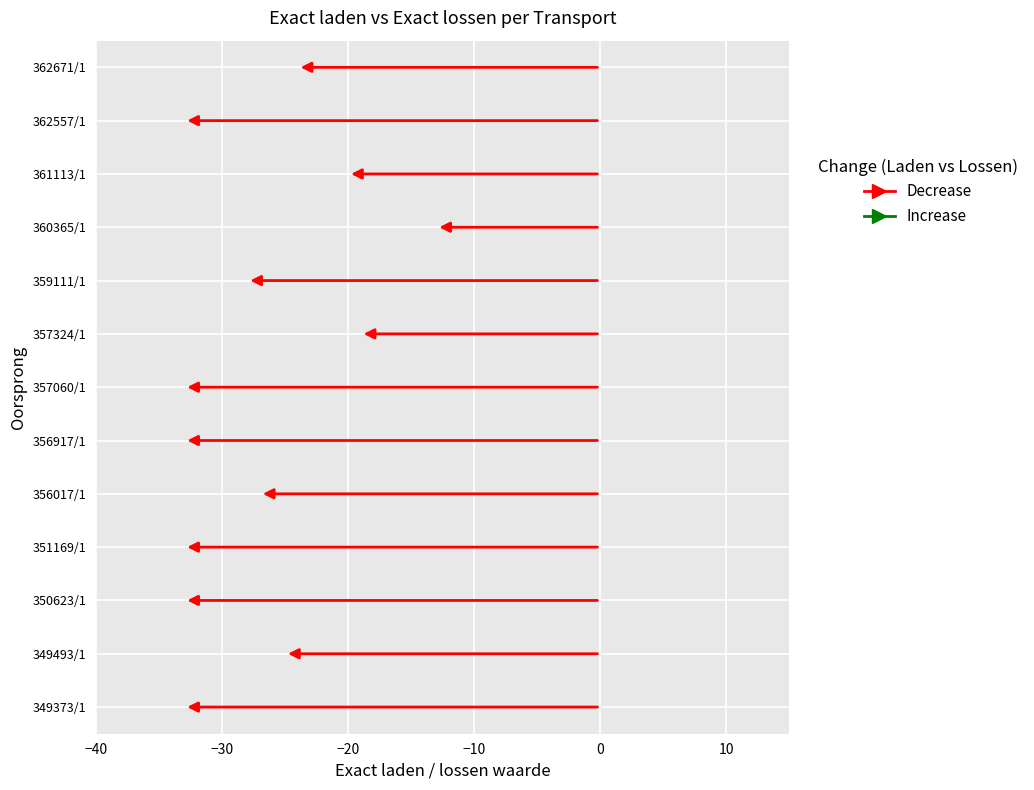

True or false: Exact laden and Exact lossen intersect in this chart.

False